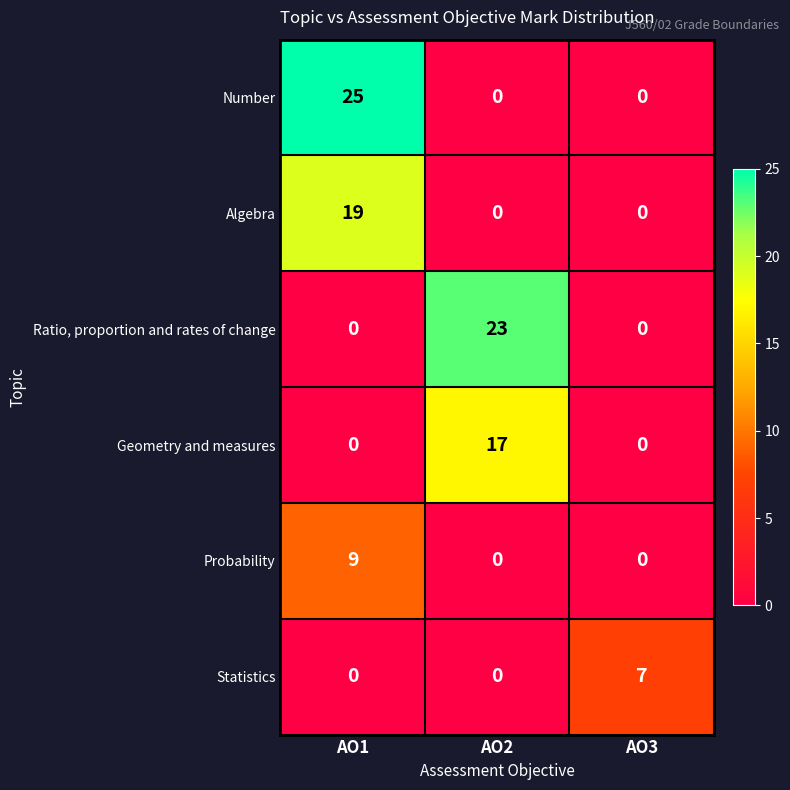

What is the difference between the maximum and minimum values in the Ratio, proportion and rates of change series?

23